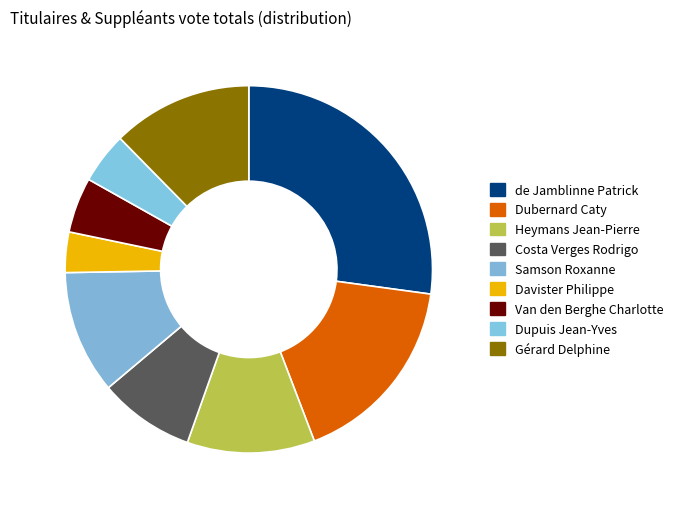

Is there a majority slice in this chart?

No